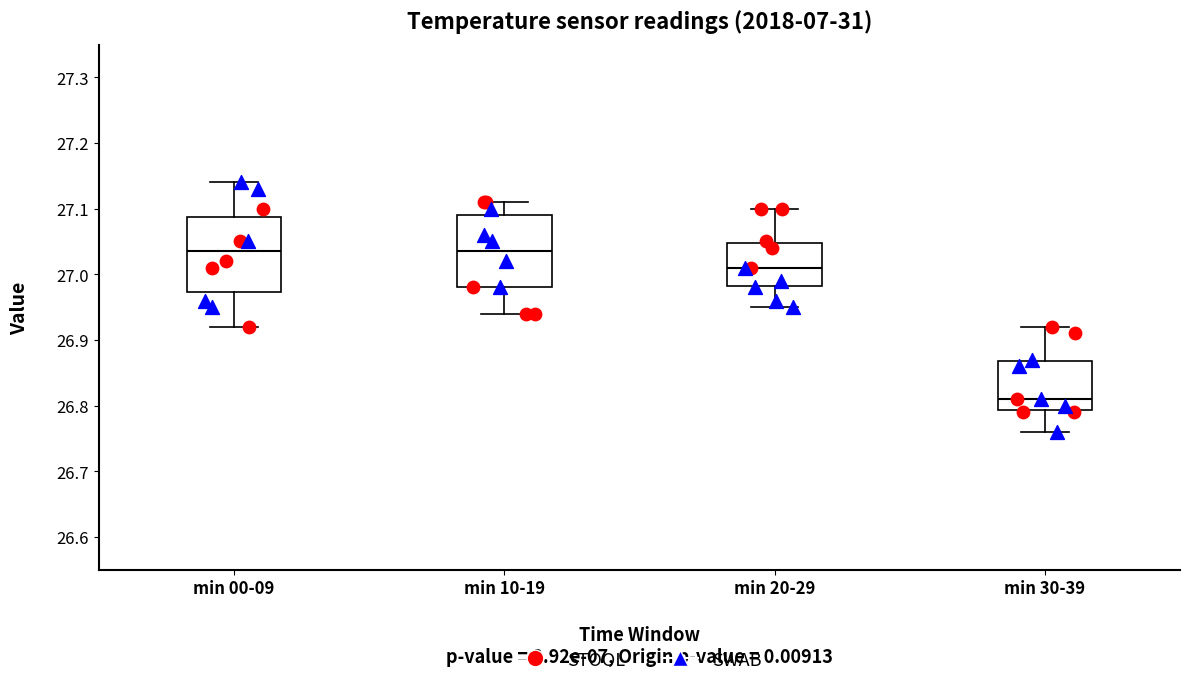

Reading left to right, read every box against the y-axis: the position of its median line, the range the box covers, and the ends of its whiskers. The values are not printed on the chart, so give them approximately, as read against the axis.

min 00-09: median 27.04, box 26.97 to 27.09, whiskers 26.92 to 27.14
min 10-19: median 27.04, box 26.98 to 27.09, whiskers 26.94 to 27.11
min 20-29: median 27.01, box 26.98 to 27.05, whiskers 26.95 to 27.10
min 30-39: median 26.81, box 26.79 to 26.87, whiskers 26.76 to 26.92